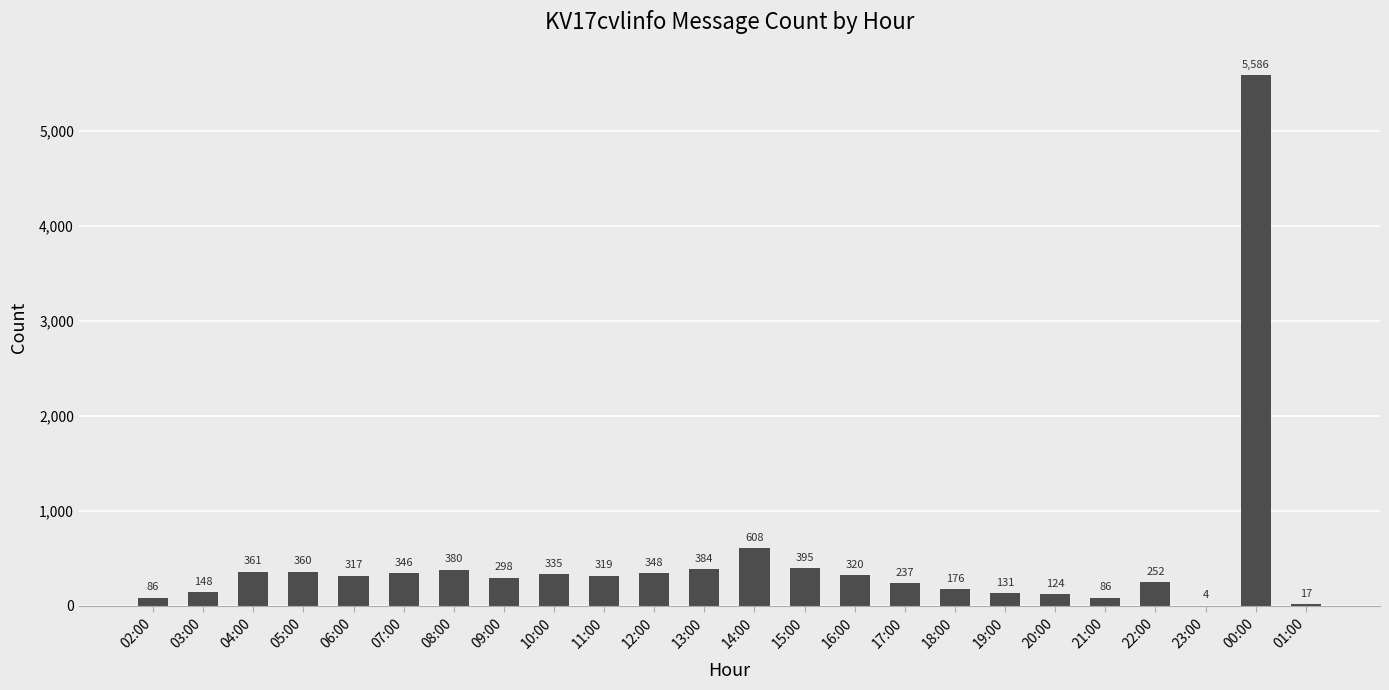

The value at 08:00 is 380. True or false?

True